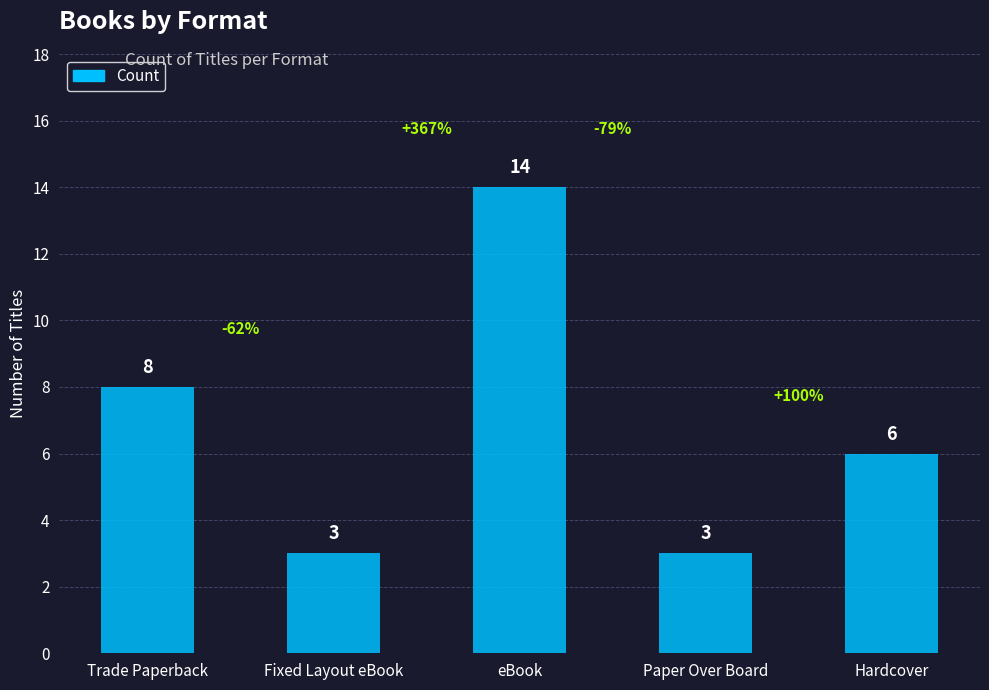

What is the change in value from eBook to Paper Over Board?

-11